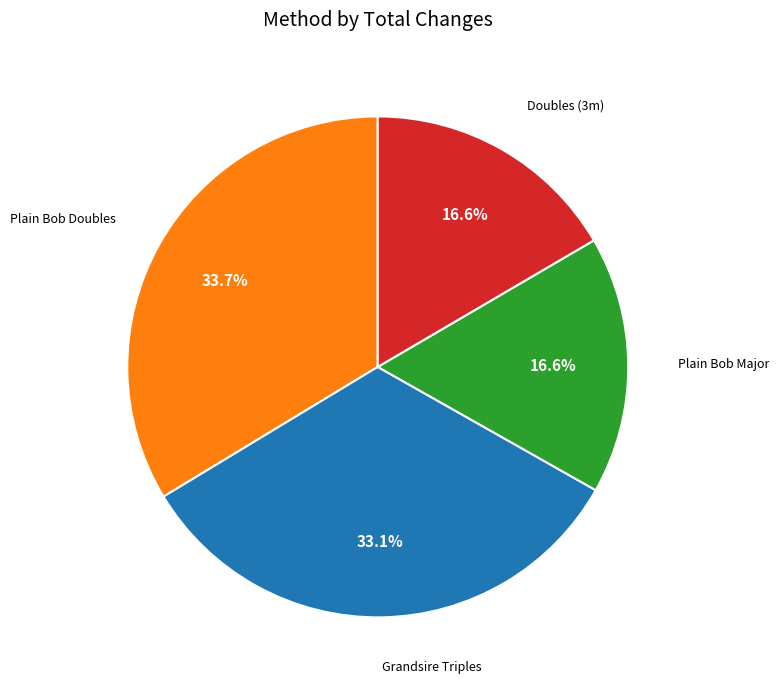

Is there any slice that represents more than half of the pie?

No